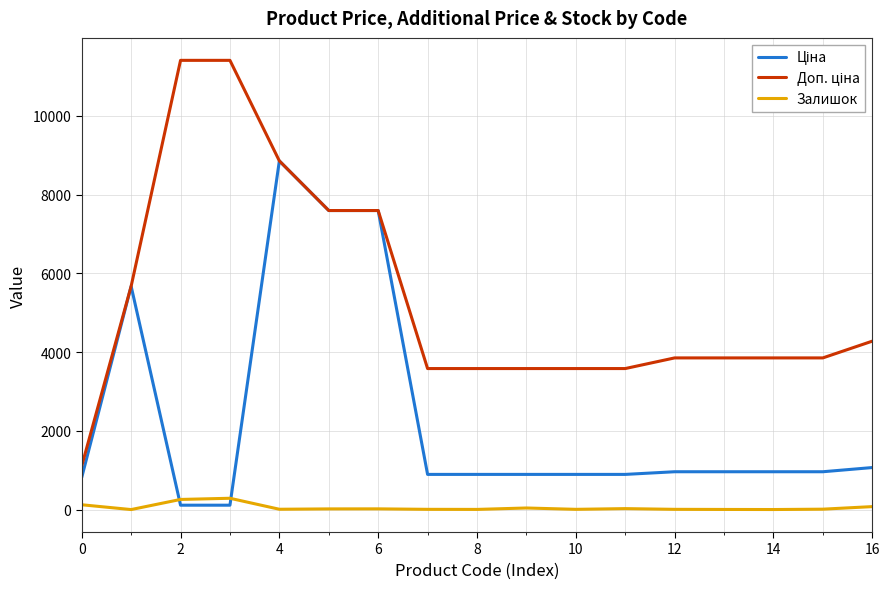

At which label does Залишок first exceed 13?

0